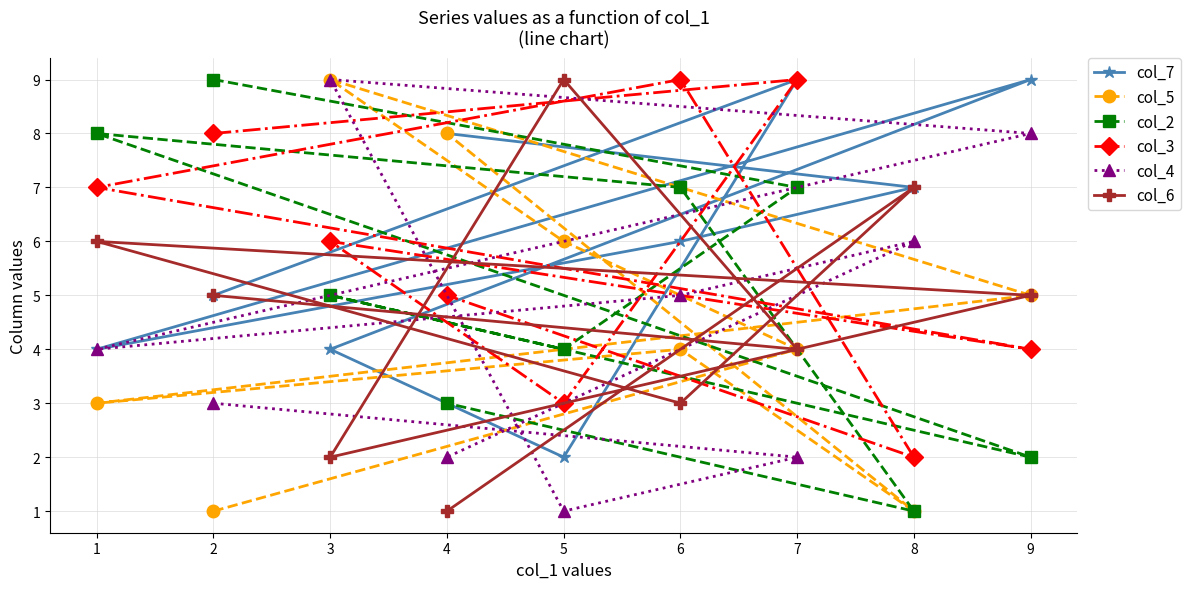

At which label does col_5 first exceed 4?

3